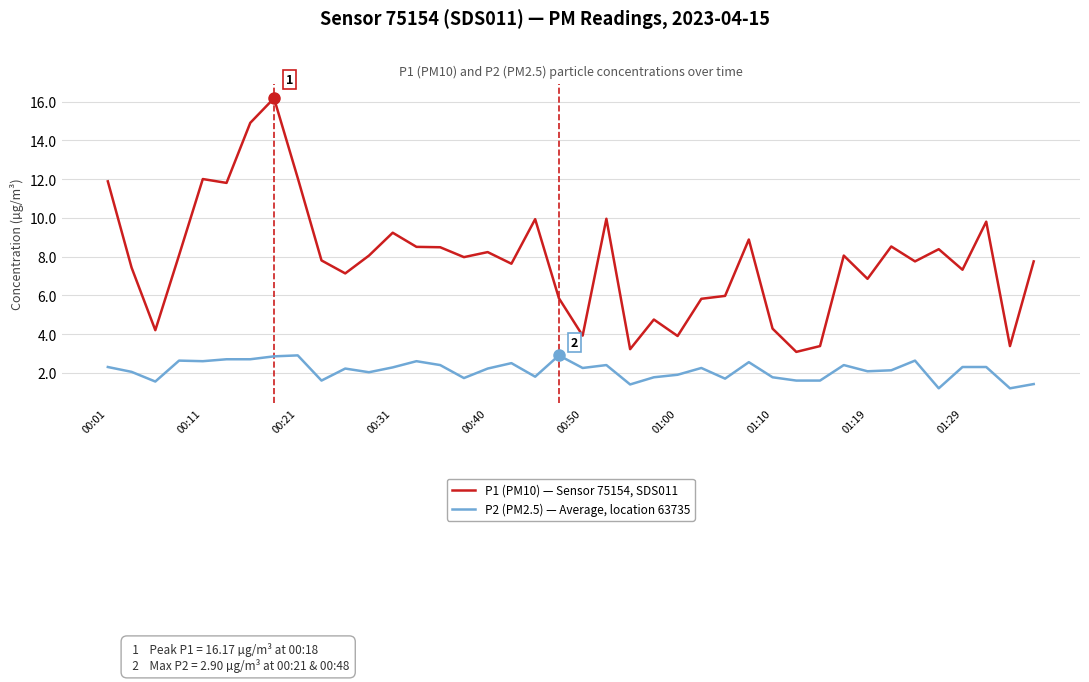

What is the maximum value shown in the chart?

16.2